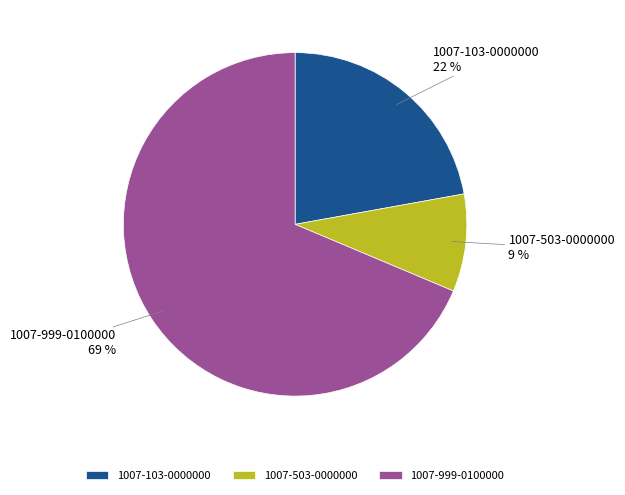

Is it true that 1007-103-0000000 is 22% of the pie?

True